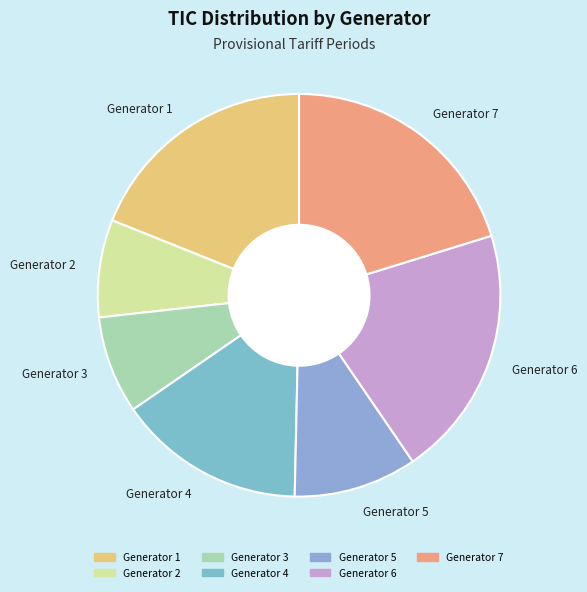

Is Generator 3 the majority of the pie?

No